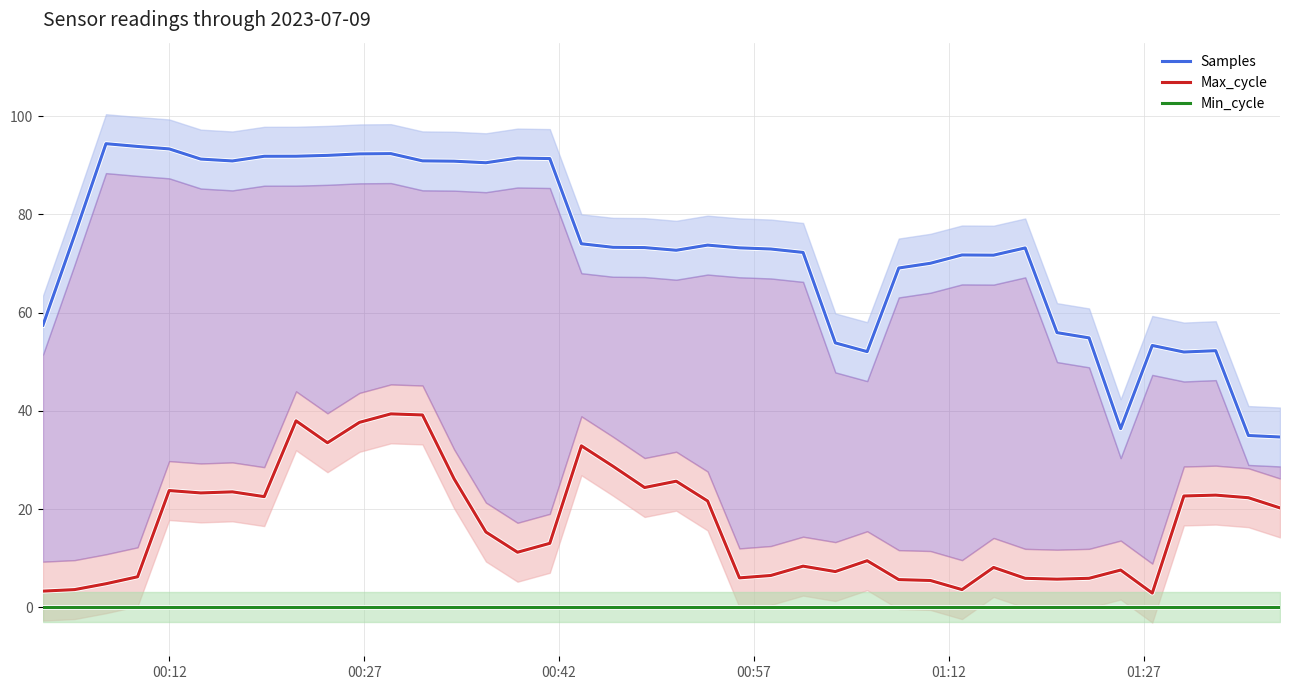

Does the chart have visible grid lines?

Yes